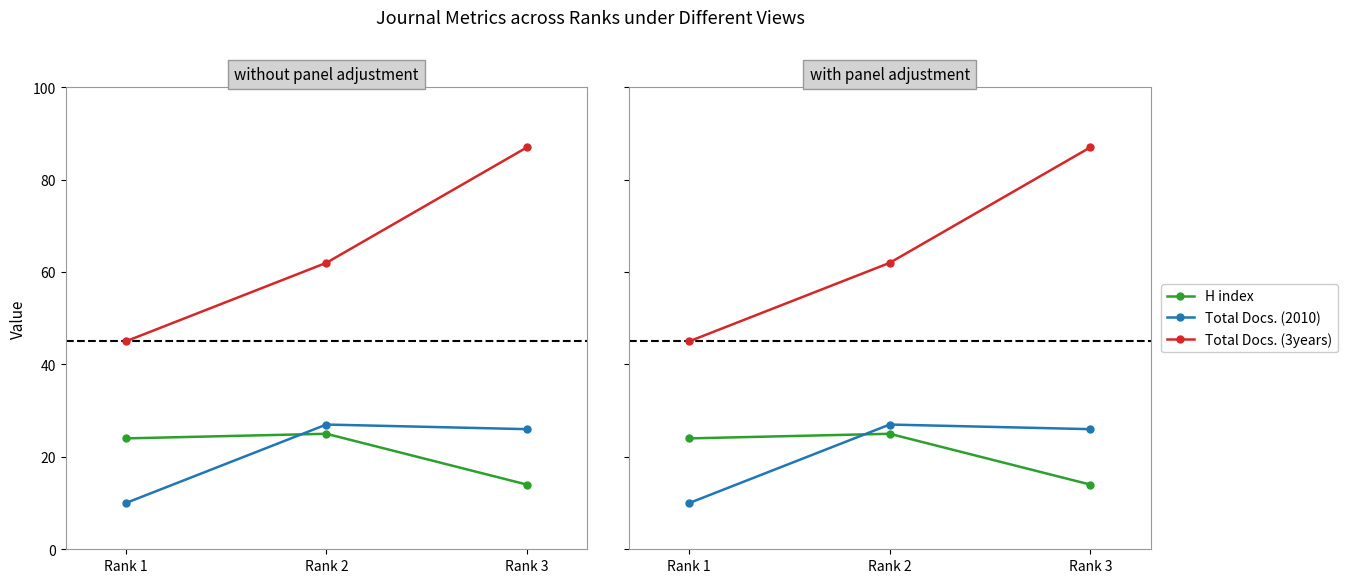

What is the sum of all Total Docs. (3years) values?

194